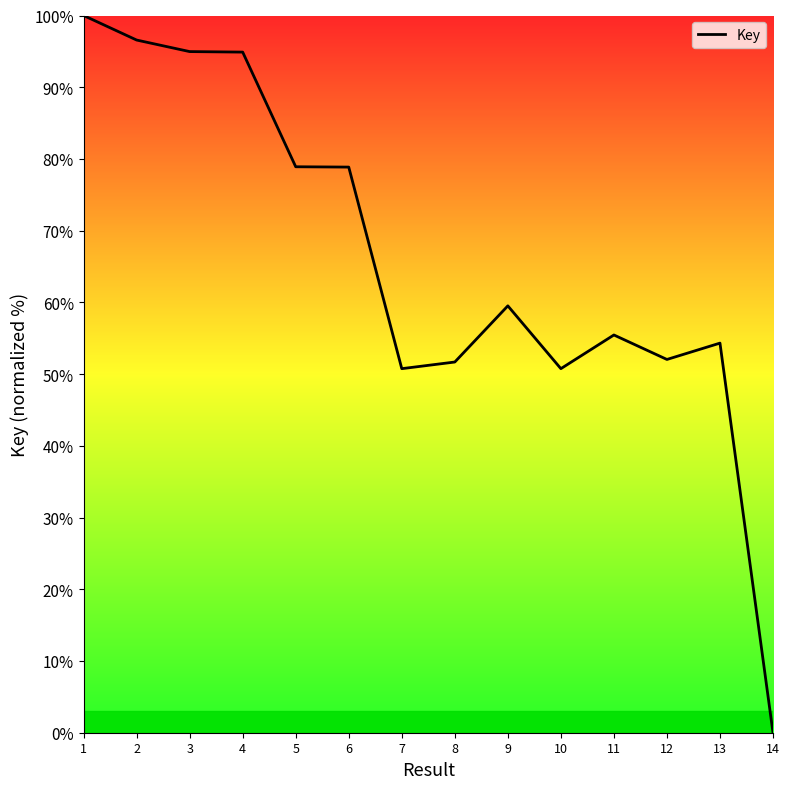

Count the number of data series in this chart.

1